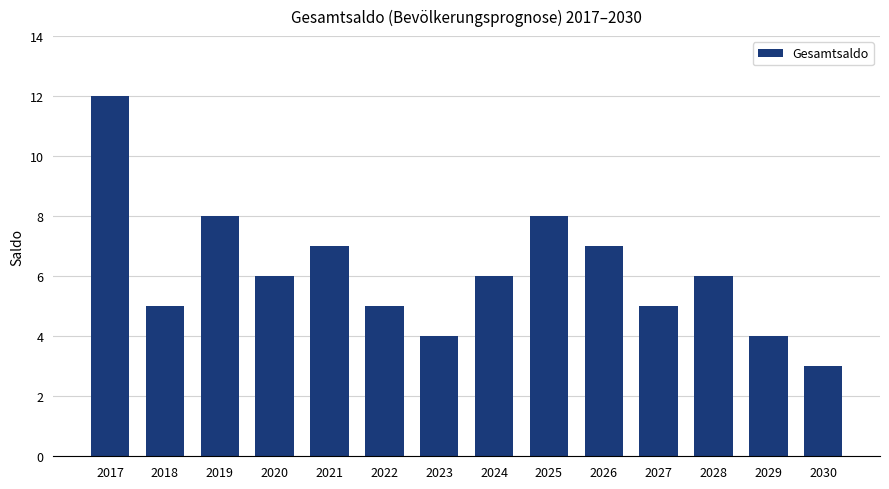

Reading right to left, list all the values displayed in this chart.

2030=3	2029=4	2028=6	2027=5	2026=7	2025=8	2024=6	2023=4	2022=5	2021=7	2020=6	2019=8	2018=5	2017=12